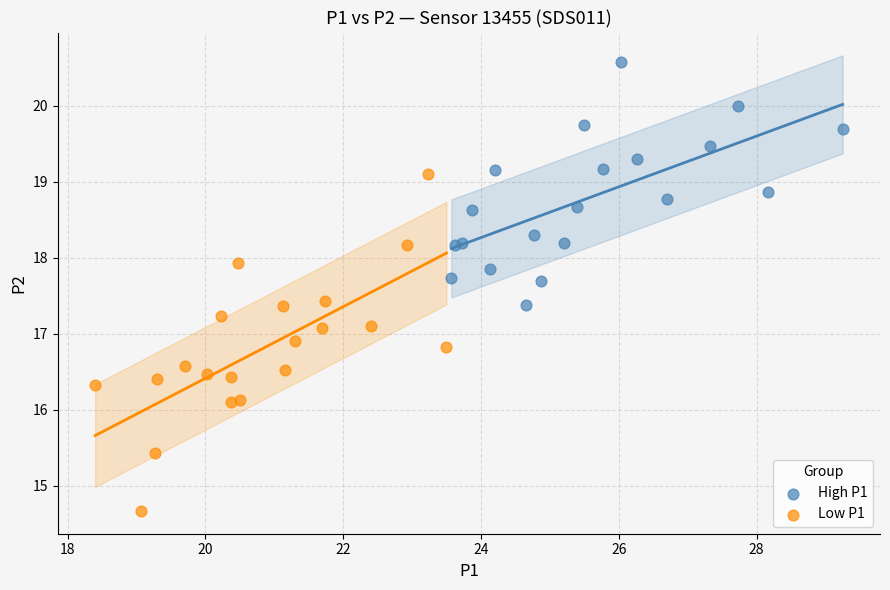

Which series reaches the maximum Y coordinate?

High P1